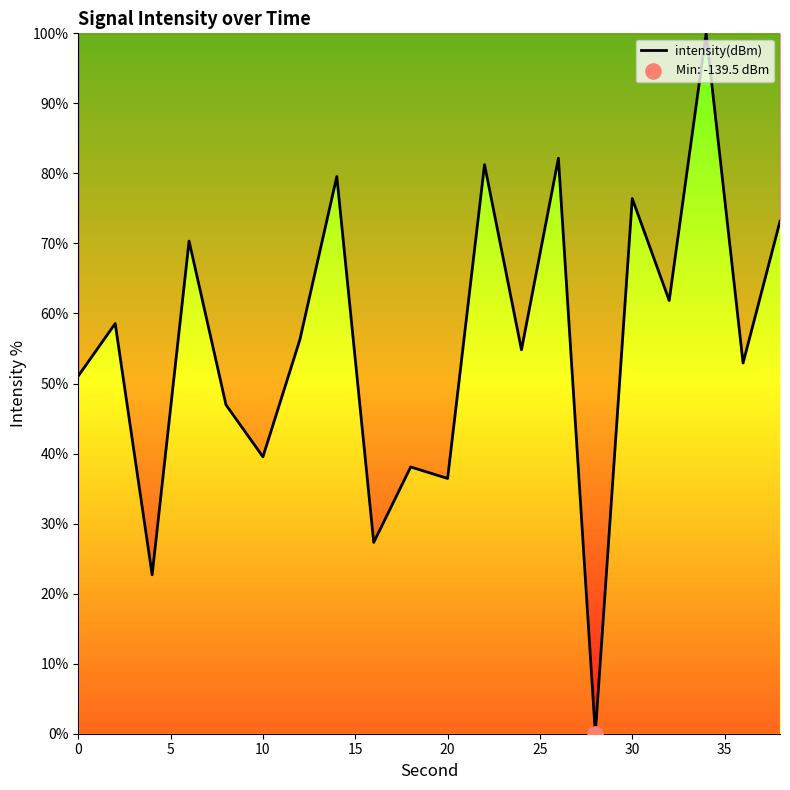

What is the maximum value shown in the chart?

100.0